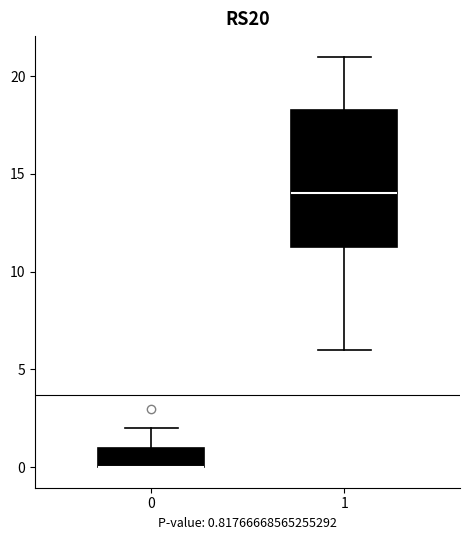

Where is the upper edge of the box at x = 1 on the y-axis? The values are not printed on the chart, so give them approximately, as read against the axis.

18.5